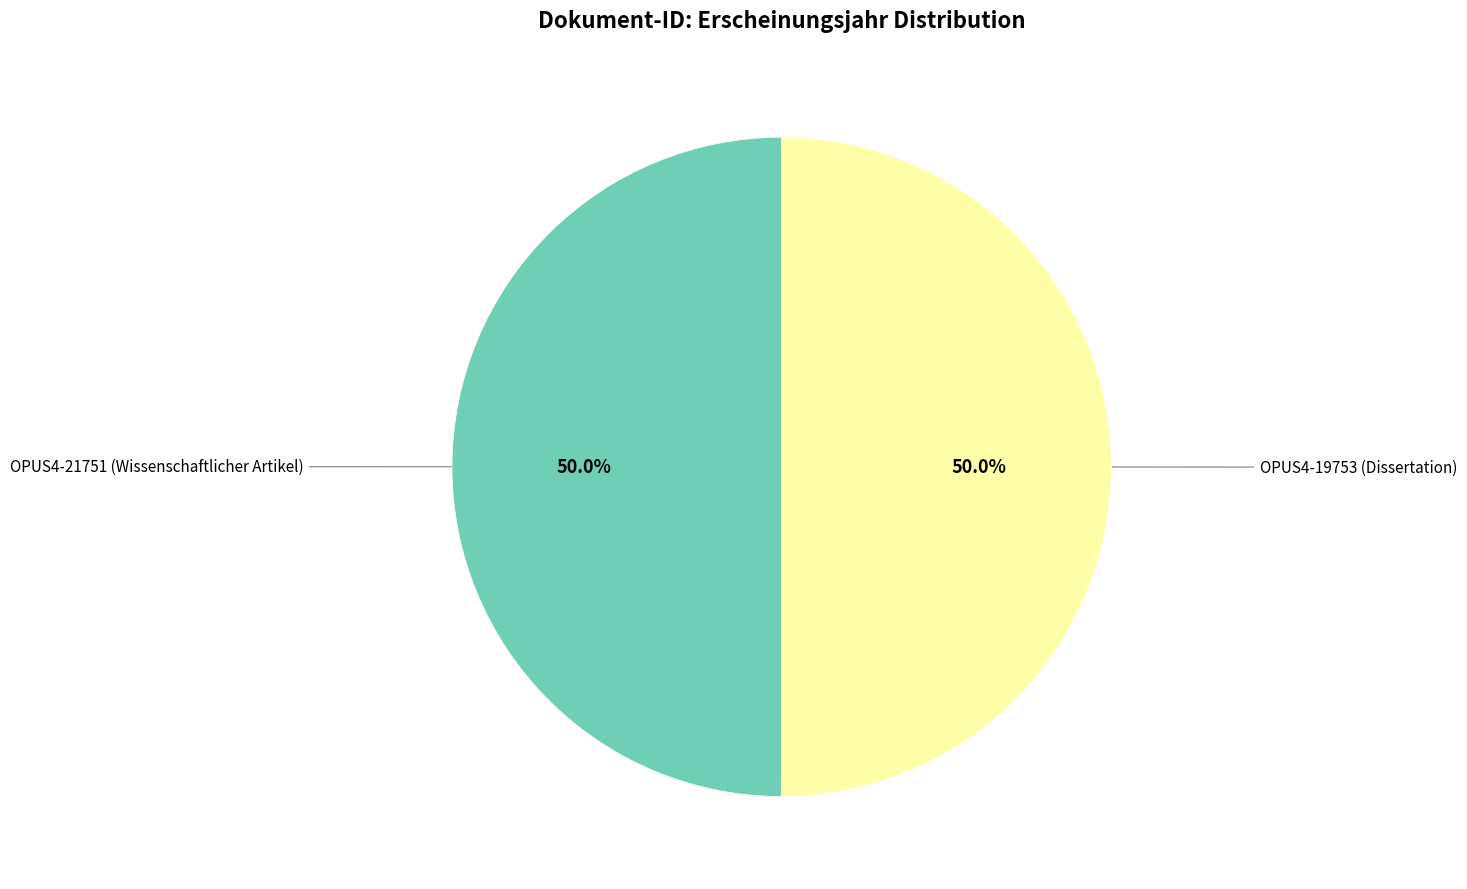

What percentage do OPUS4-21751 (Wissenschaftlicher Artikel) and OPUS4-19753 (Dissertation) together represent?

100.0%